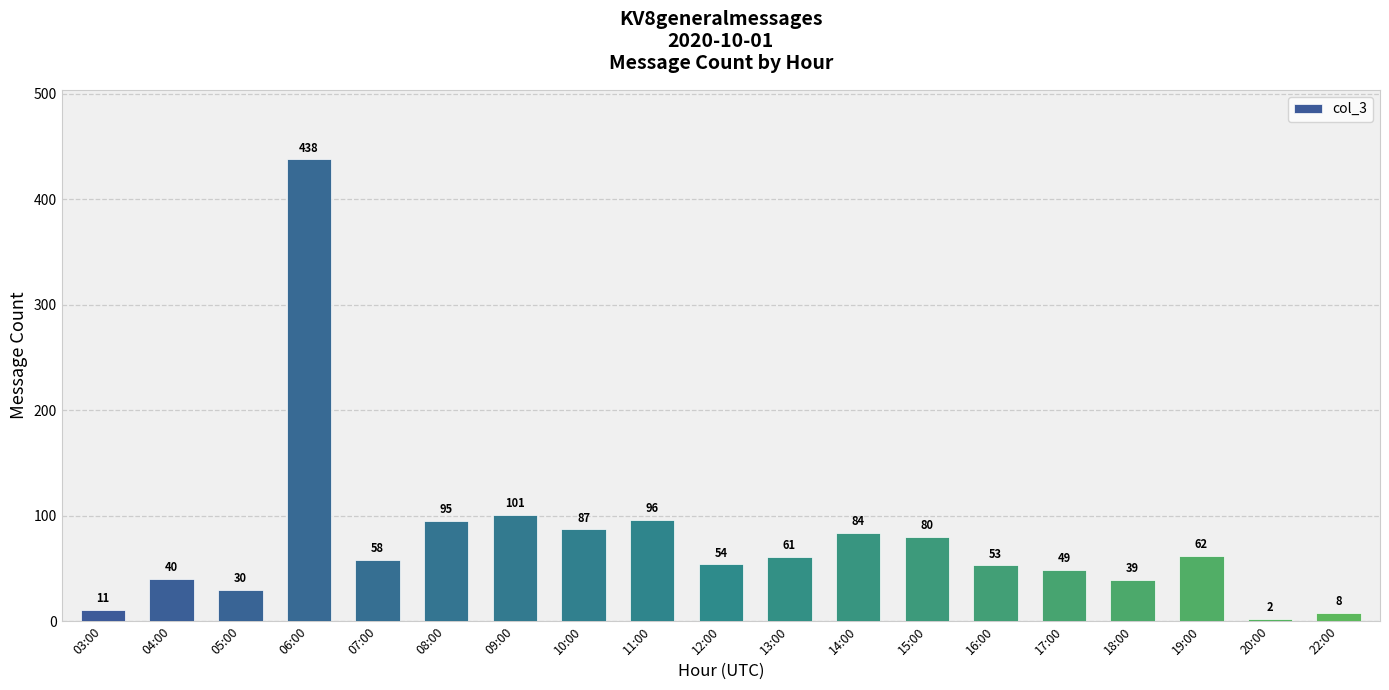

What position from the right is 19:00?

3